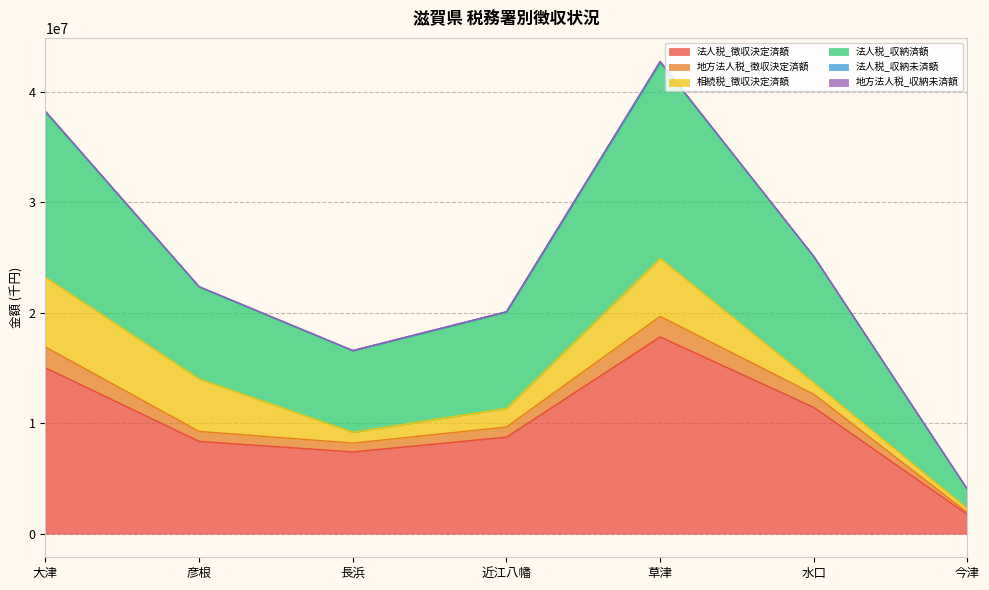

Is it true that 法人税_収納済額 equals 1913806 at 今津?

True